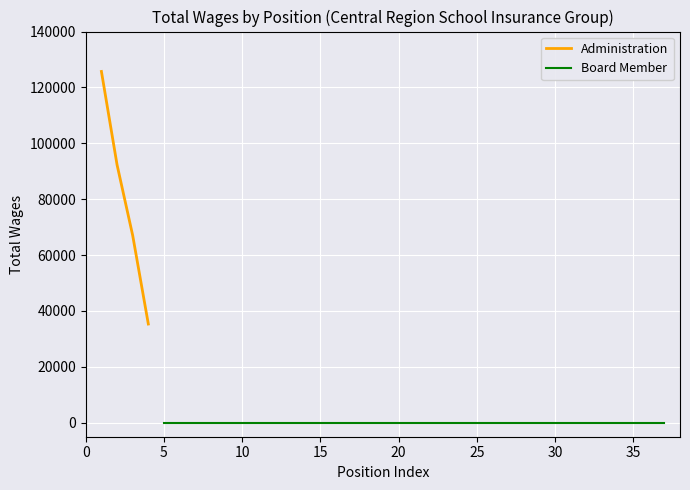

True or false: Administration has more than 2 points higher than both neighbors.

False